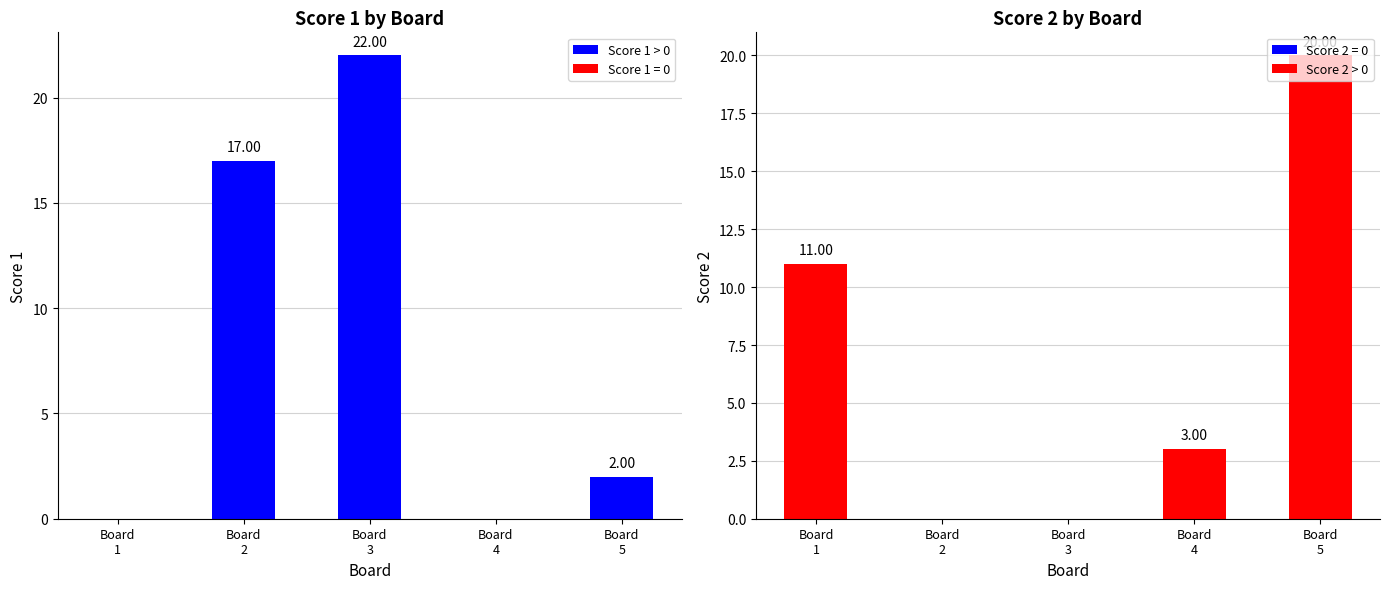

Which series has the largest range (max minus min)?

Score 1